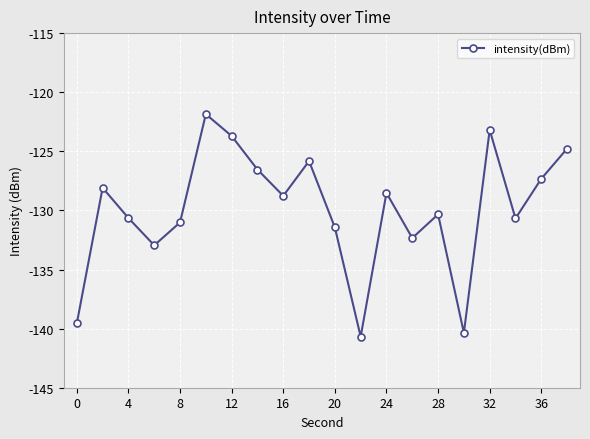

What is the sum of all values?

-2598.6